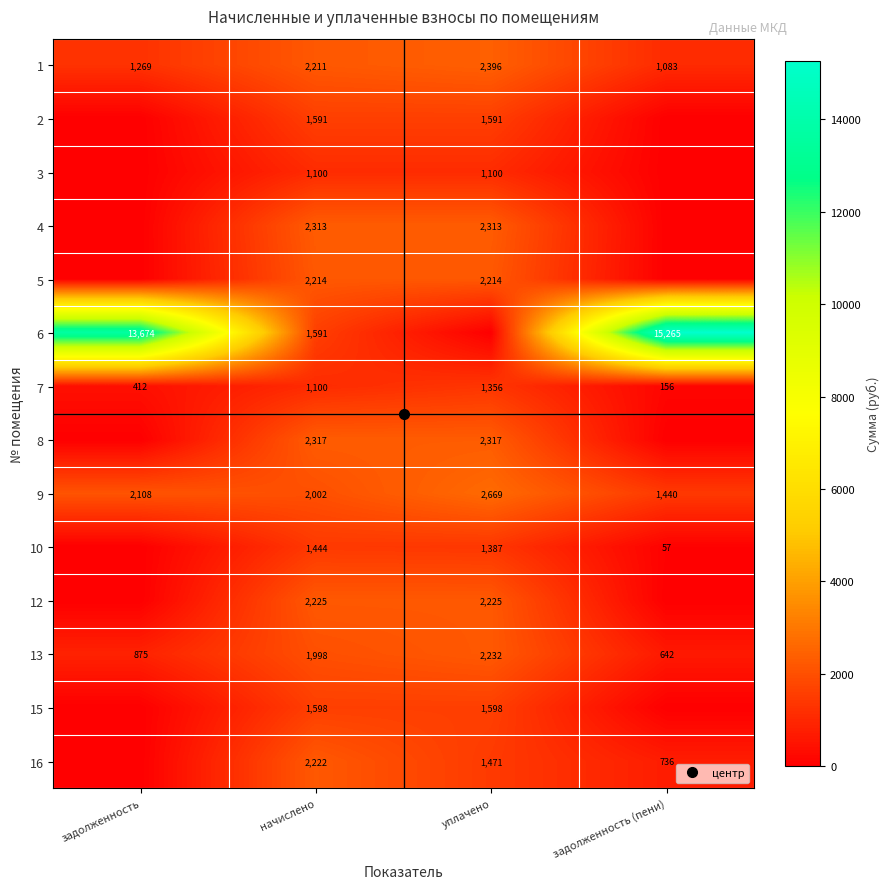

Where does the 2 series first go above 1591?

начислено